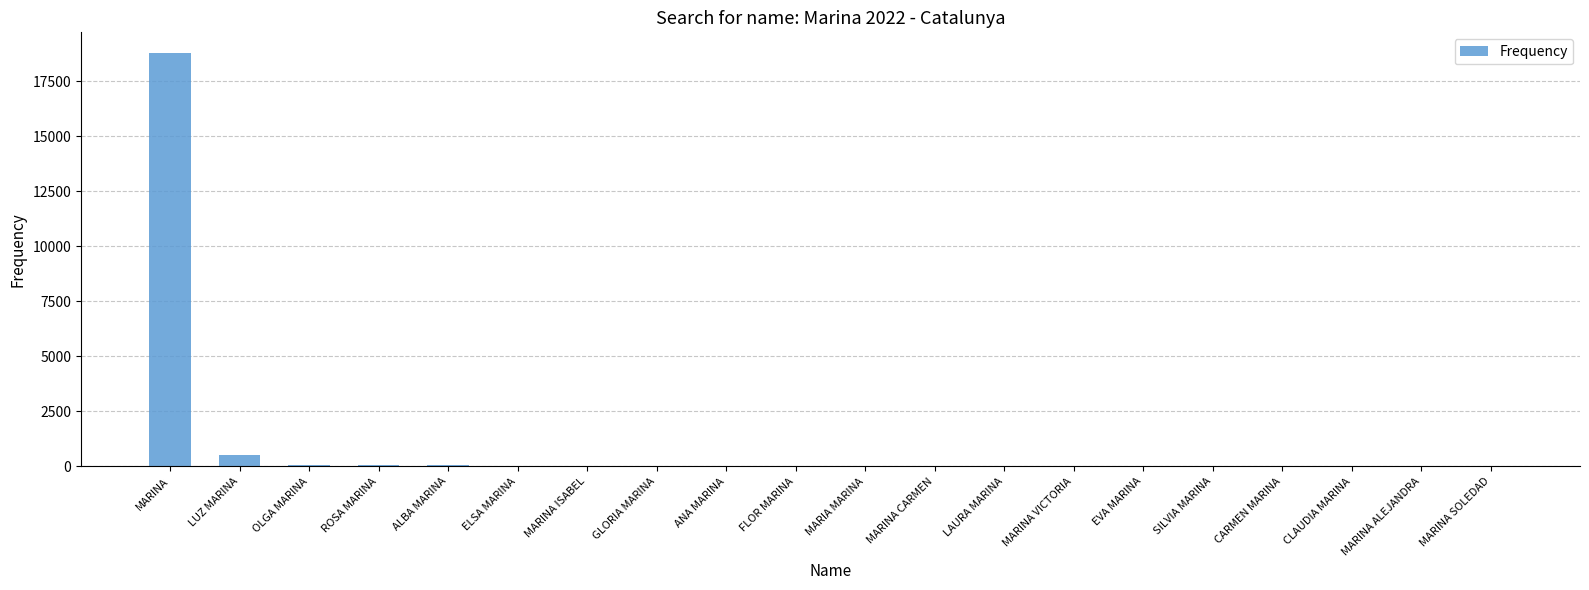

What is the sum of all values?

19858